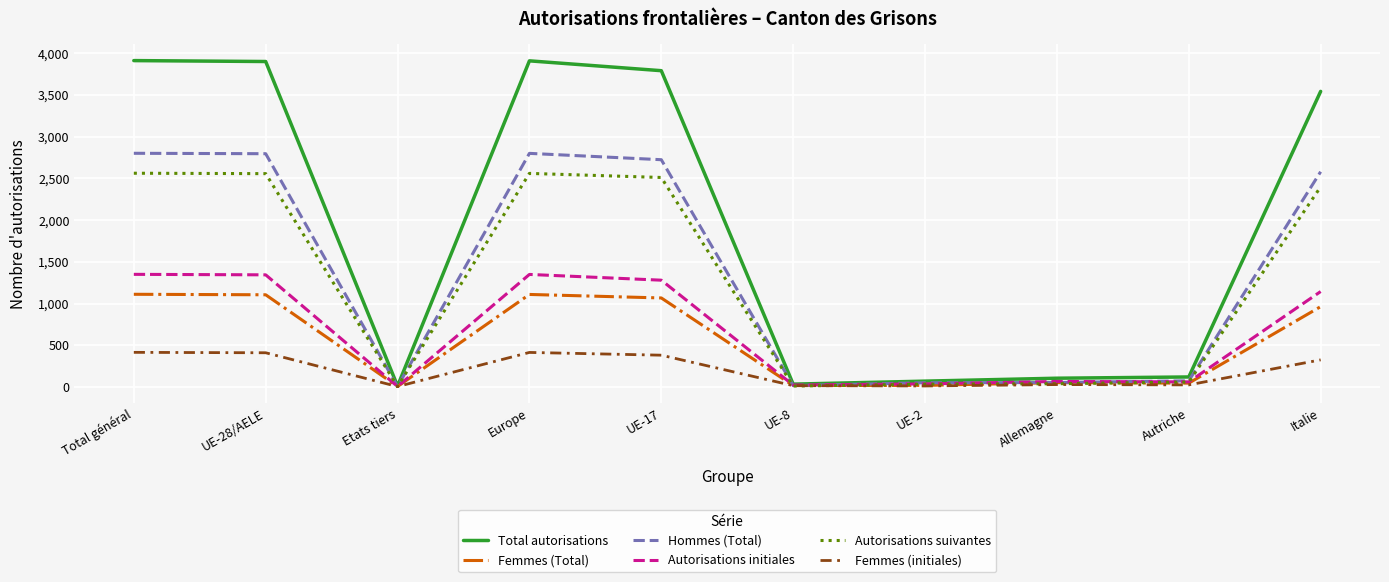

What is the total value across all series at UE-28/AELE?

12113